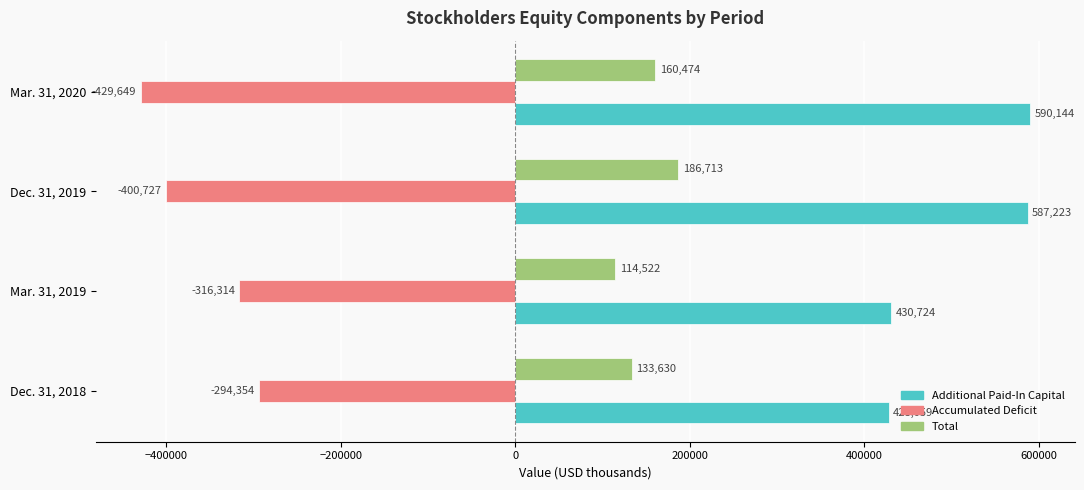

What is the difference between the highest and lowest values at Dec. 31, 2019?

987950